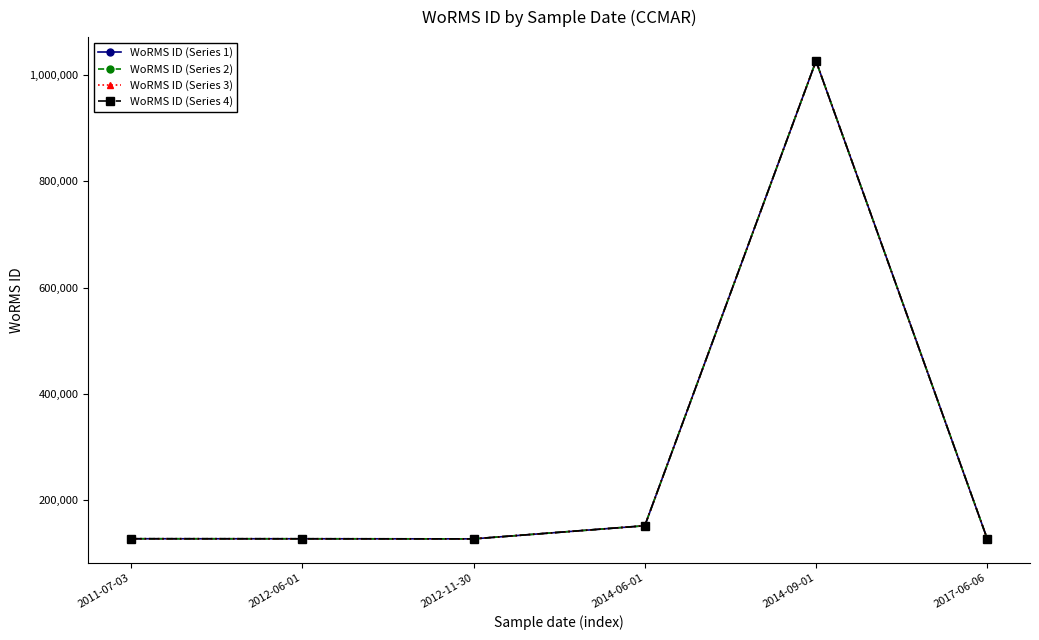

True or false: WoRMS ID (Series 2) has a value of 126975 at 2017-06-06.

True